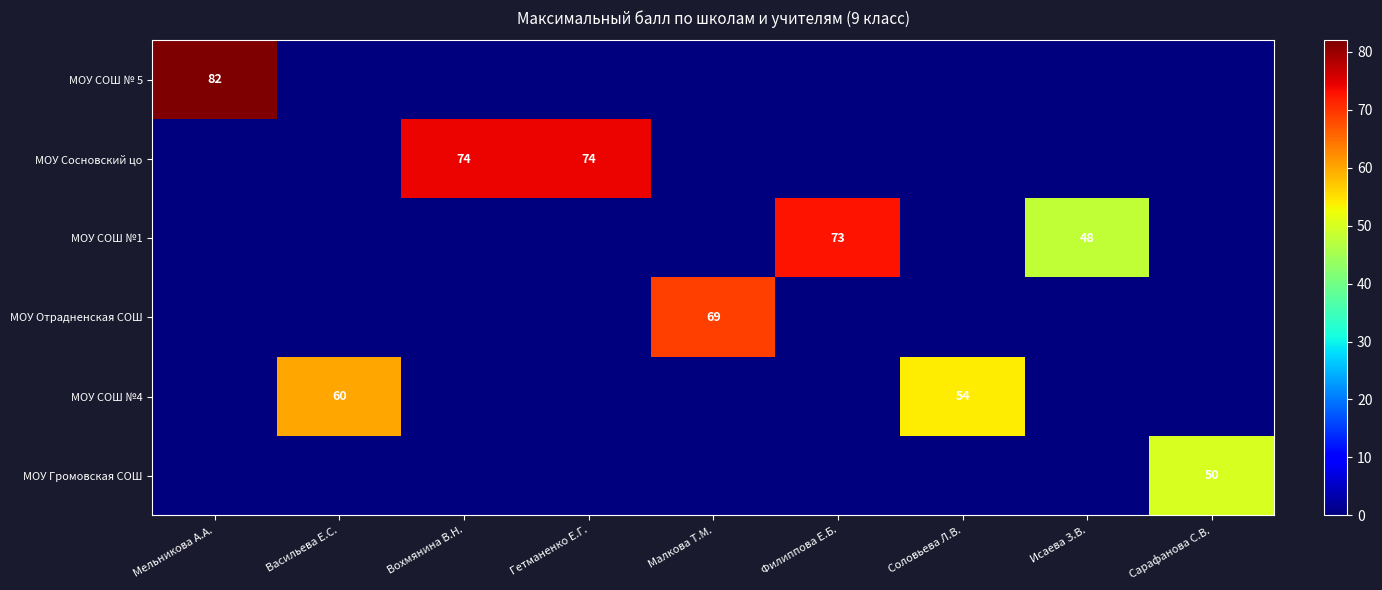

What is the difference between the МОУ Громовская СОШ values at Сарафанова С.В. and Исаева З.В.?

50